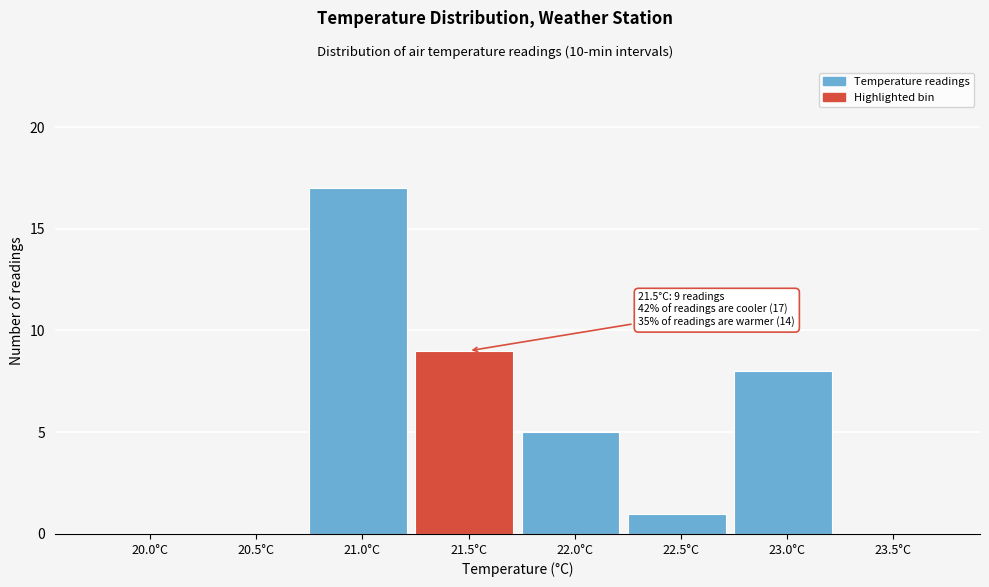

Reading left to right, transcribe all the data shown in this chart.

20.0°C=0	20.5°C=0	21.0°C=17	21.5°C=9	22.0°C=5	22.5°C=1	23.0°C=8	23.5°C=0